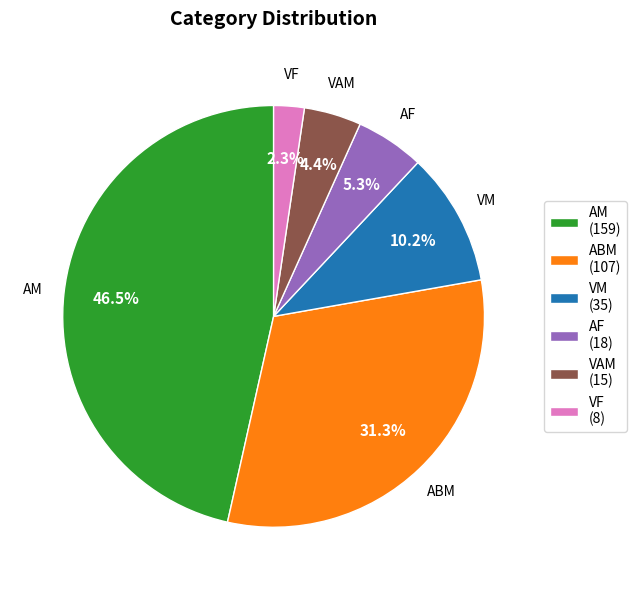

Is there a majority slice in this chart?

No